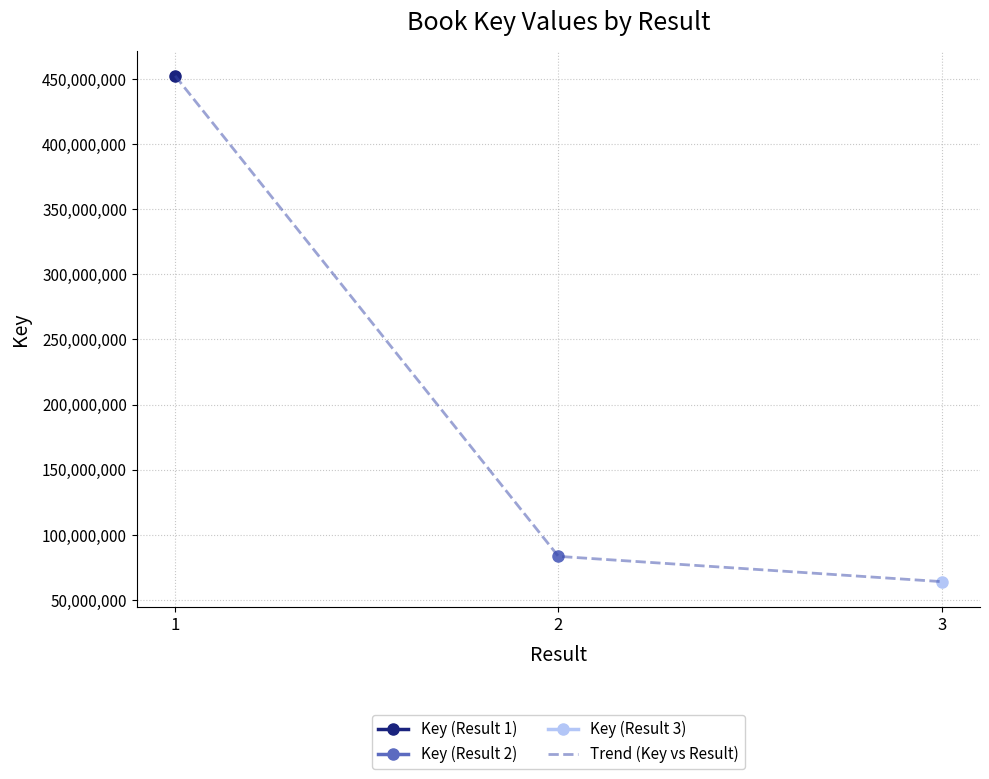

How many lines are shown in the chart?

1